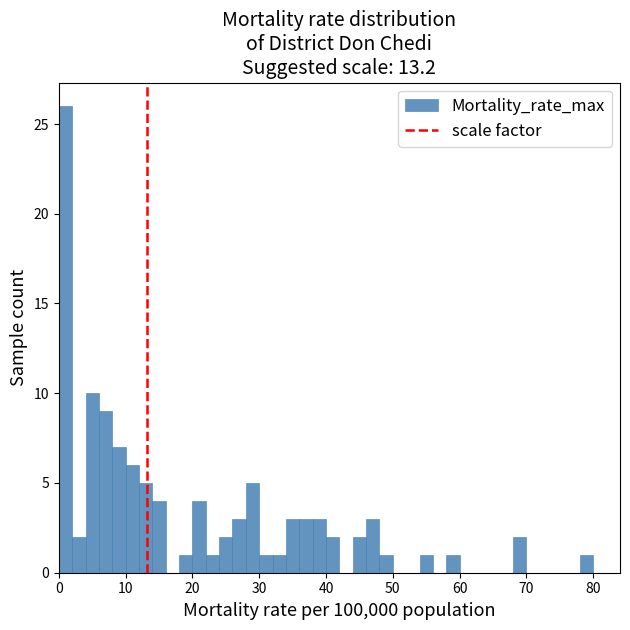

Around what value on the x-axis is the tallest bar? Give the approximate position of its centre, as read against the axis.

1